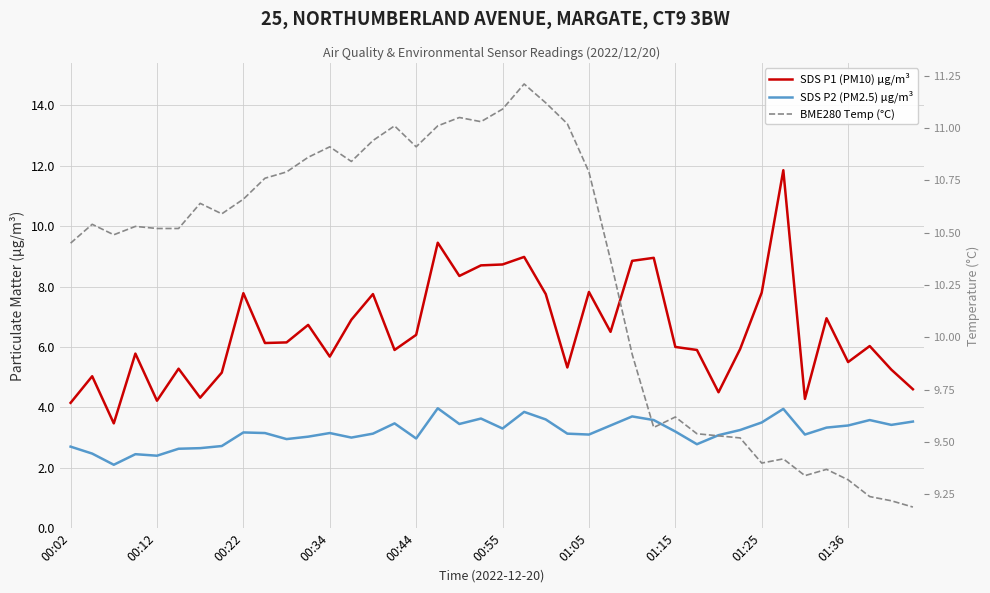

The value of SDS P2 (PM2.5) μg/m³ at 00:12 is 1.4. True or false?

False